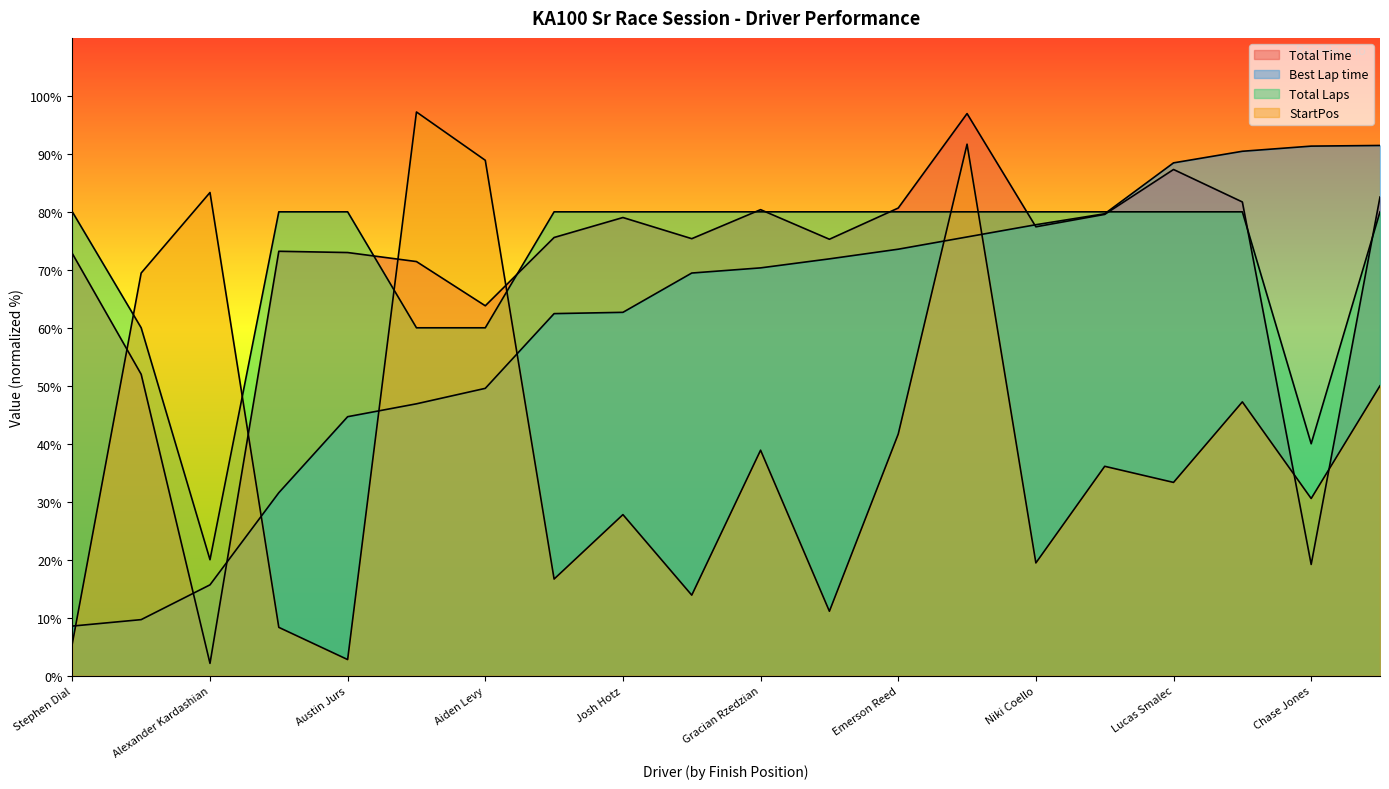

Which series has the largest total across all categories?

Total Laps